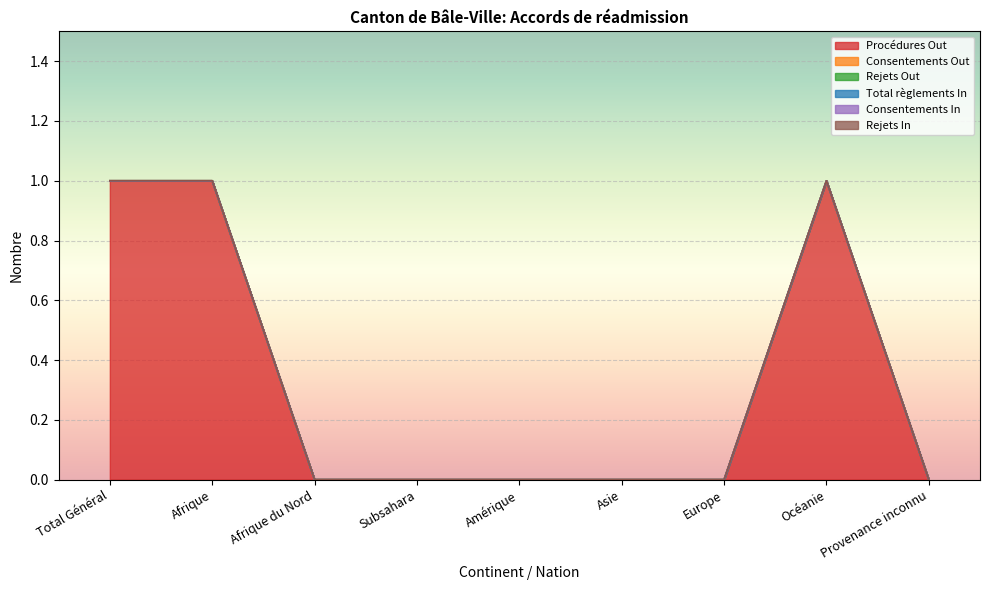

The value of Procédures Out at Afrique du Nord is 0. True or false?

False